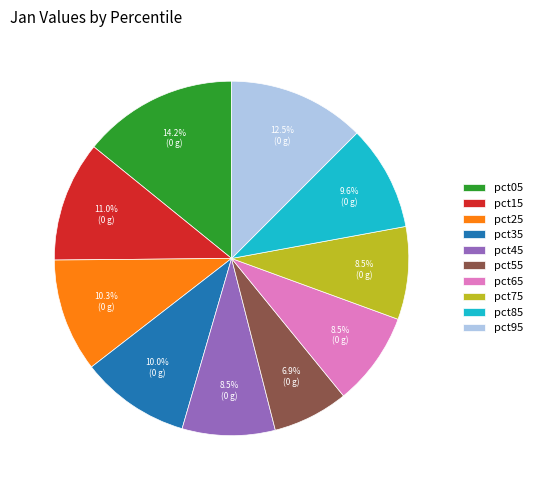

Do pct95 and pct35 together represent more than half of the pie?

No